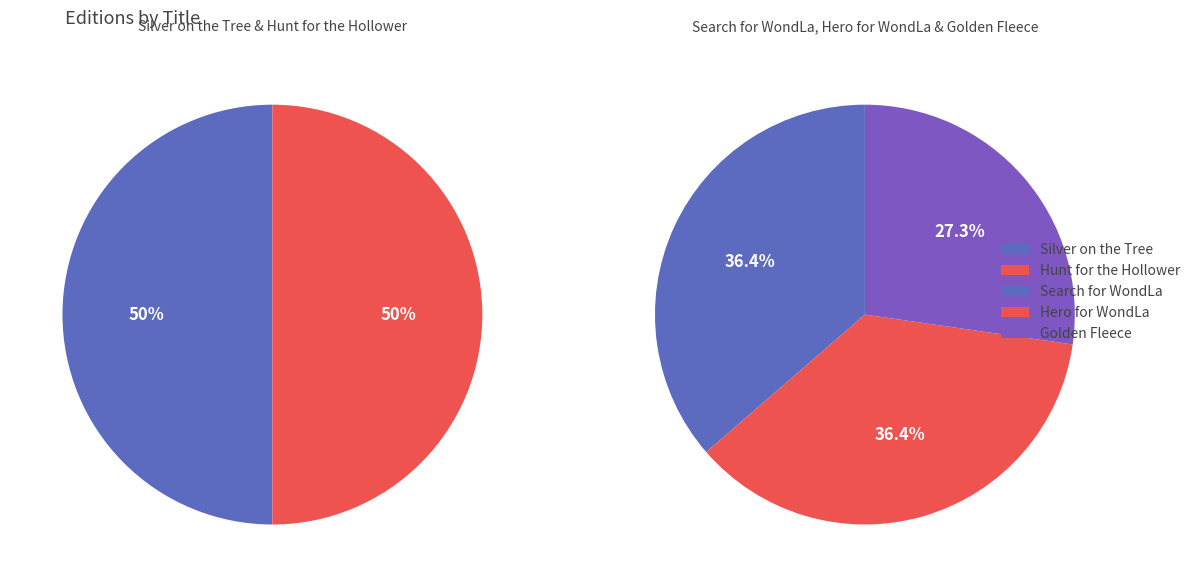

How many segments does this pie chart have?

5